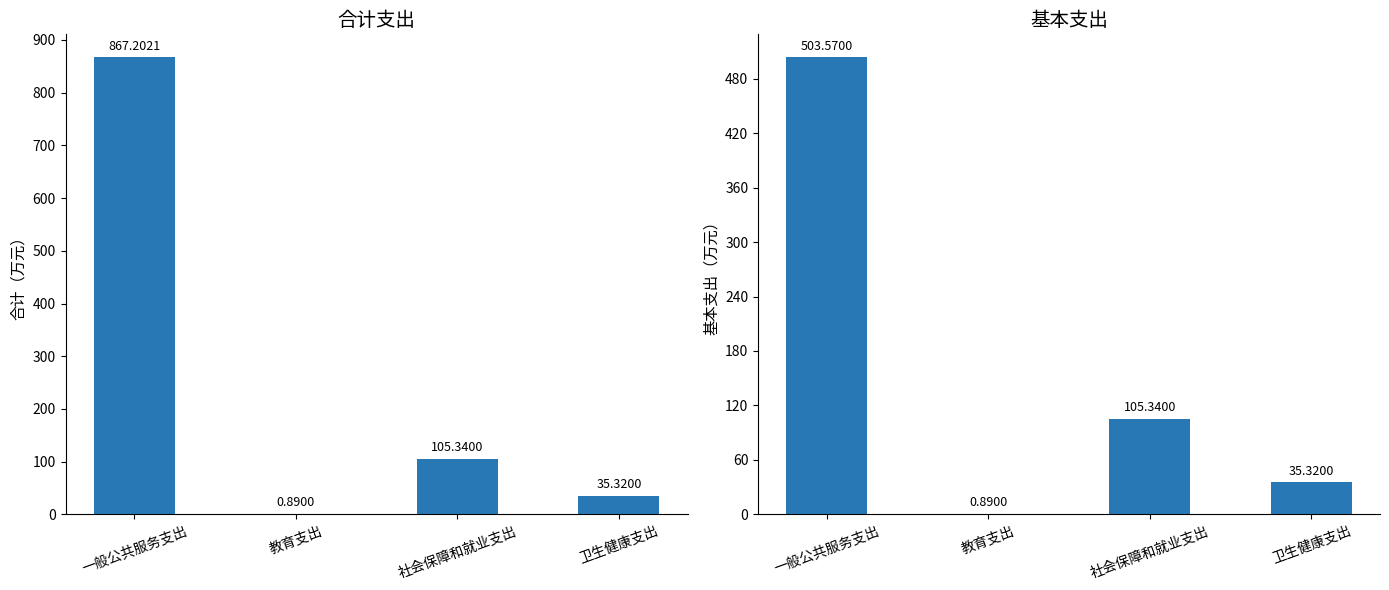

What is the approximate value of 合计 at 卫生健康支出?

35.3